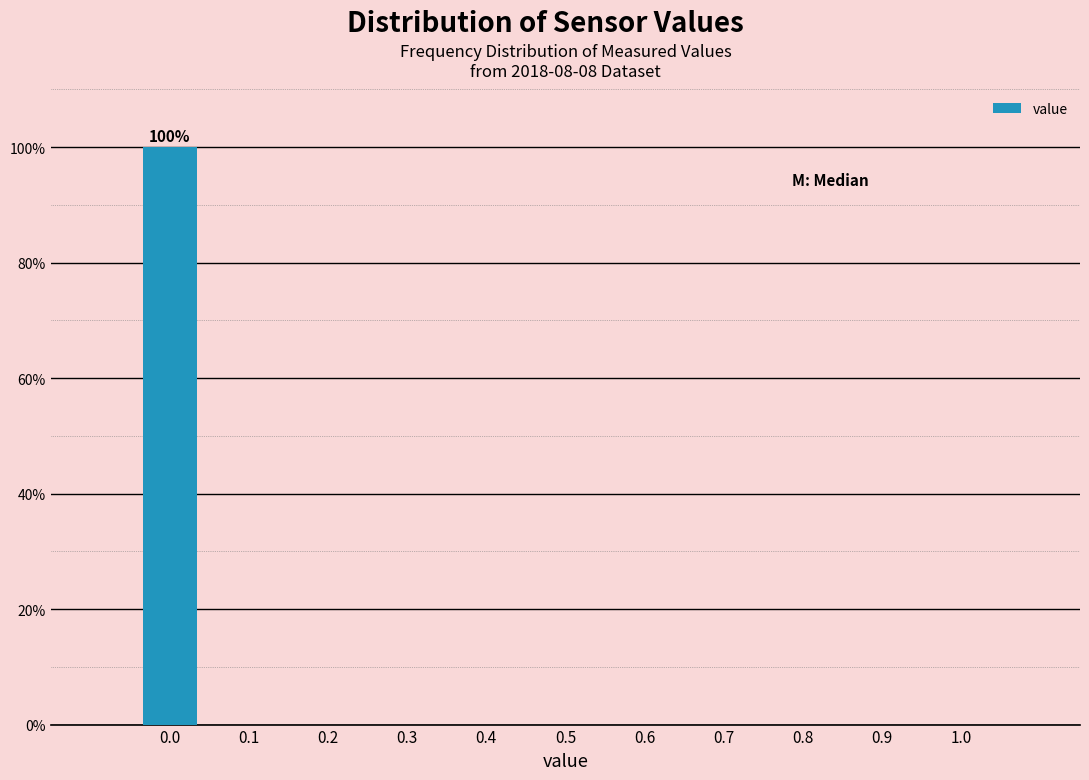

Which range on the x-axis has the tallest bar?

-0.05 to 0.05